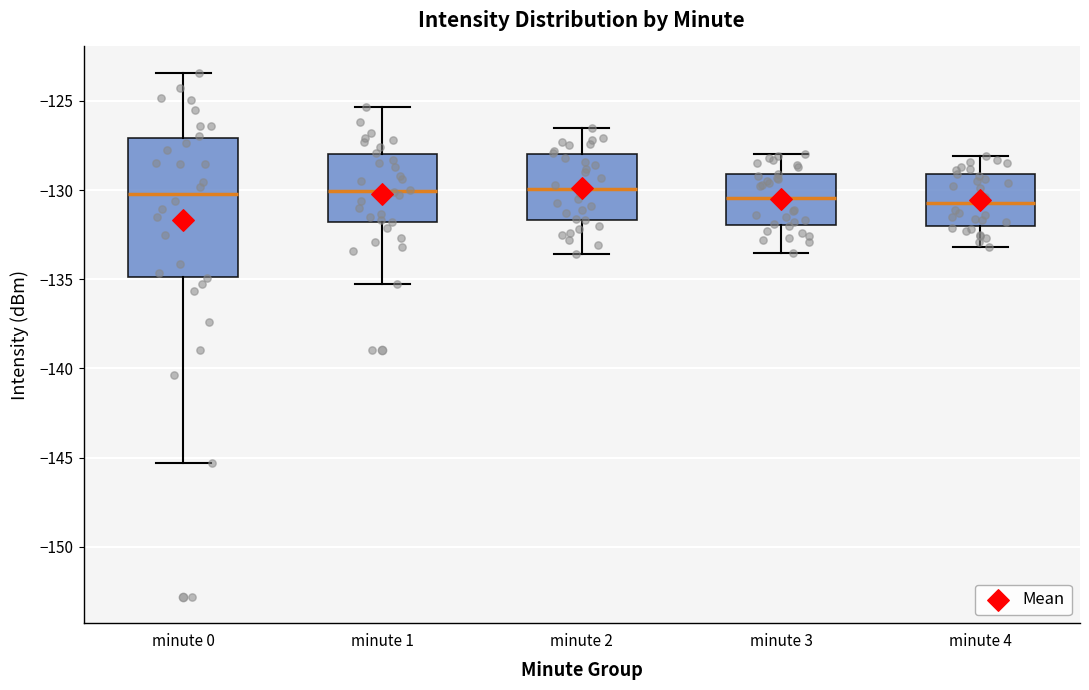

Reading left to right, transcribe this box plot: for each box, give where its median line is, the range the box spans, and where its two whiskers end, as read against the y-axis. The values are not printed on the chart, so give them approximately, as read against the axis.

minute 0: median -130.0, box -135.0 to -127.0, whiskers -145.5 to -123.5
minute 1: median -130.0, box -132.0 to -128.0, whiskers -135.0 to -125.5
minute 2: median -130.0, box -131.5 to -128.0, whiskers -133.5 to -126.5
minute 3: median -130.5, box -132.0 to -129.0, whiskers -133.5 to -128.0
minute 4: median -130.5, box -132.0 to -129.0, whiskers -133.0 to -128.0